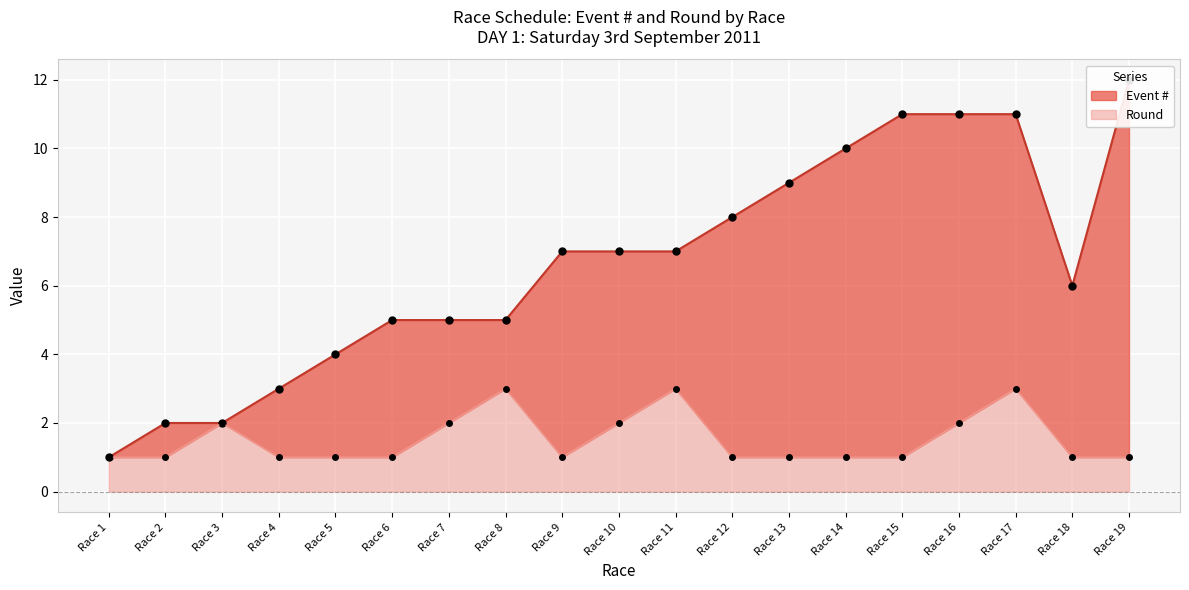

True or false: Round has a value of 0 at Race 6.

False